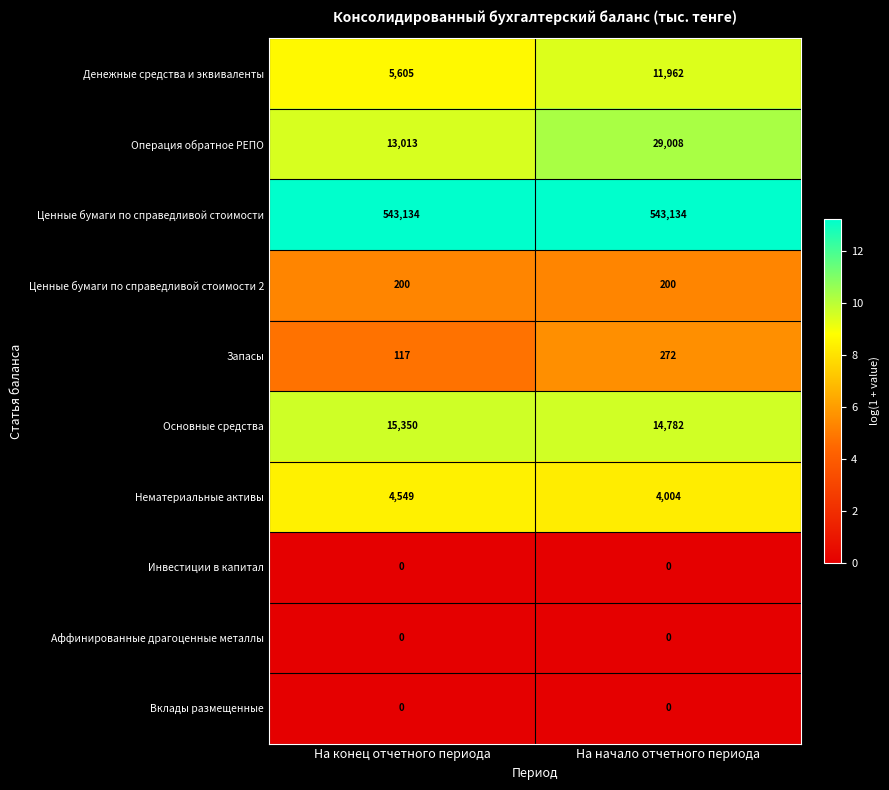

Which series has the largest total across all categories?

Ценные бумаги по справедливой стоимости